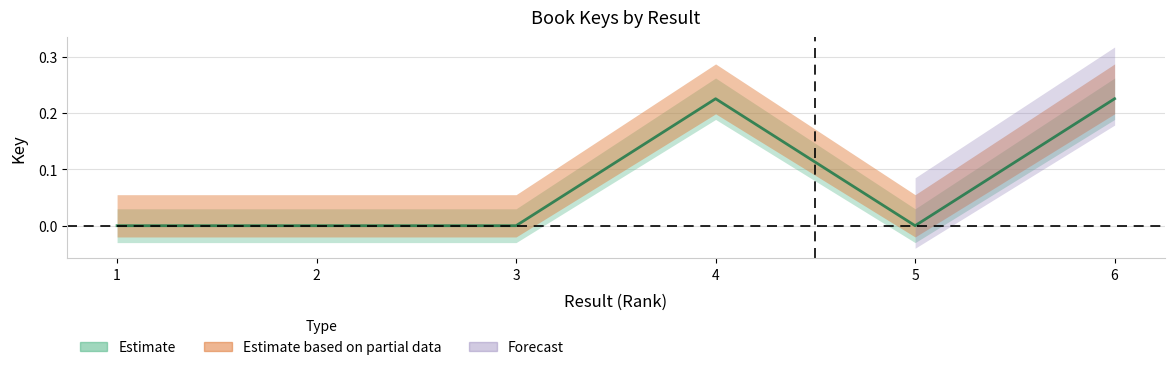

Is this an area chart (filled region under the line)?

No